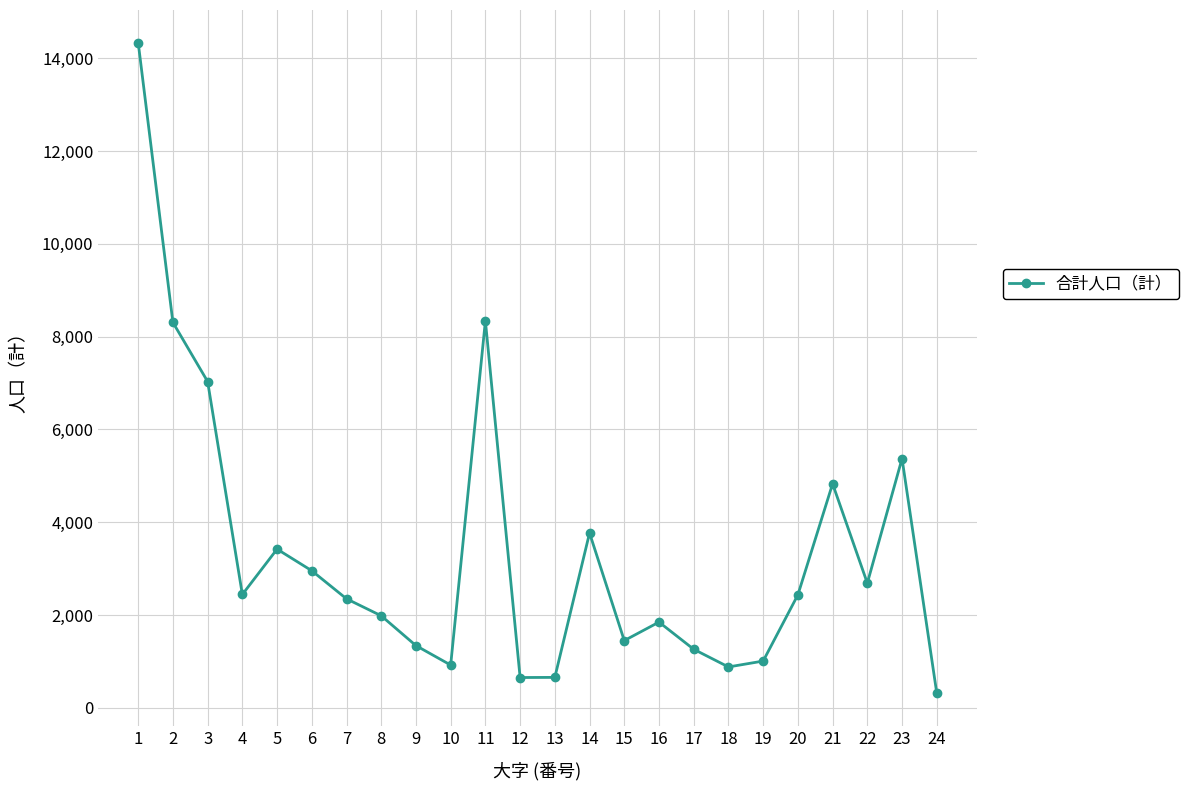

What is the difference between the maximum and second lowest values?

13689